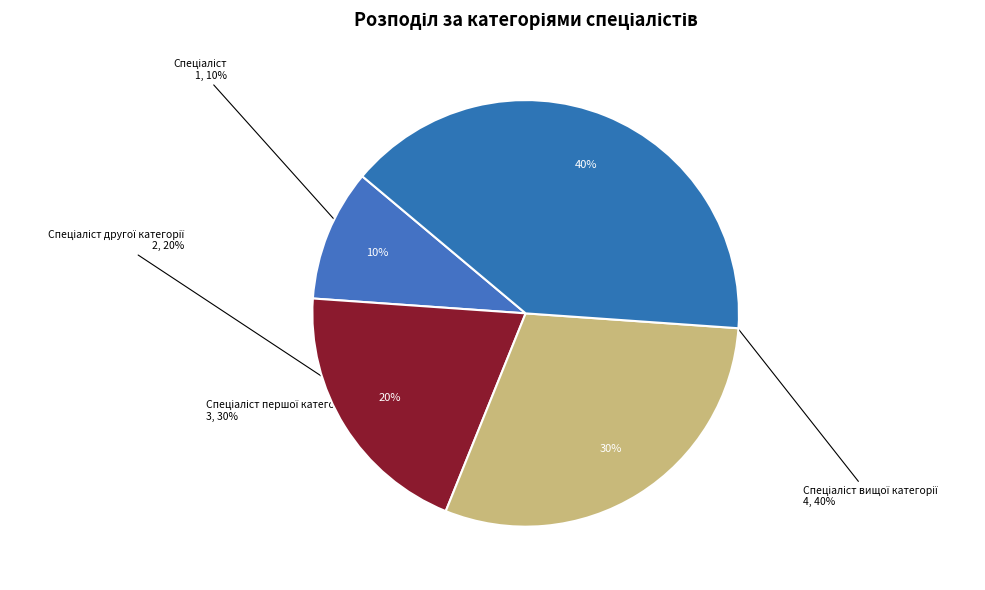

Does Спеціаліст першої категорії account for over 50% of the chart?

No